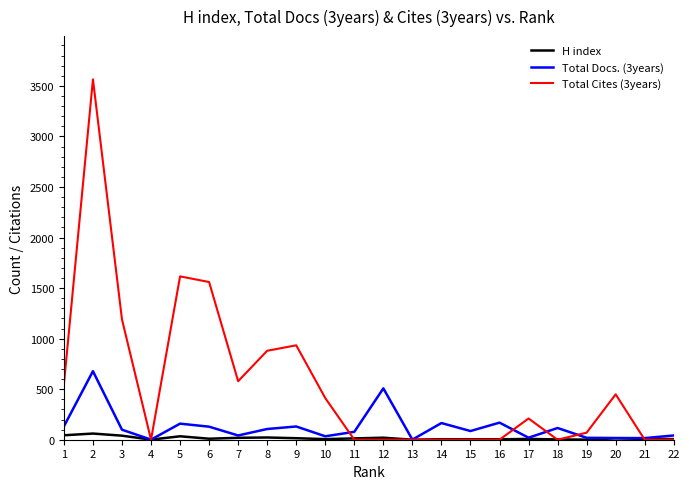

The value of H index at 9 is 15. True or false?

True